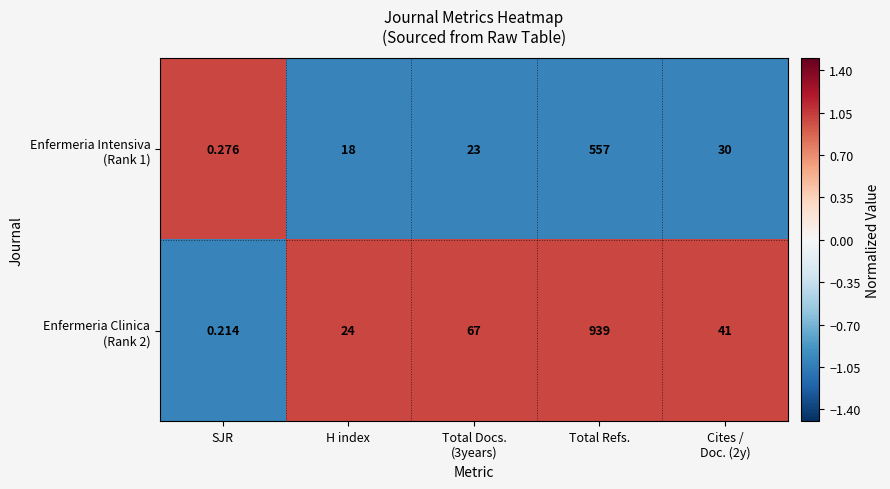

At which category does the chart reach its peak across all series?

Total Refs.